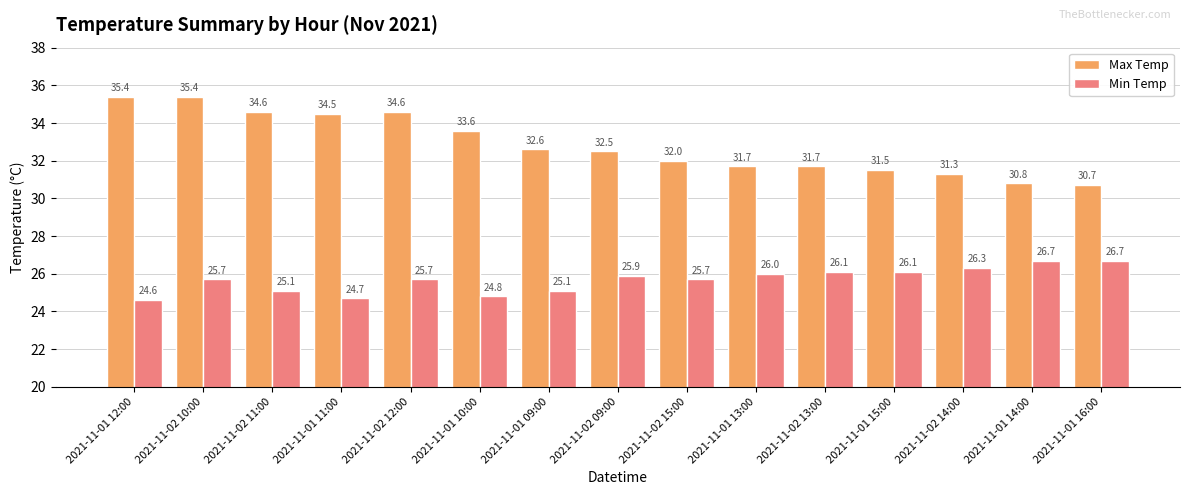

Reading left to right, what are all the values shown in this chart?

Max Temp: 35.4	35.4	34.6	34.5	34.6	33.6	32.6	32.5	32.0	31.7	31.7	31.5	31.3	30.8	30.7
Min Temp: 24.6	25.7	25.1	24.7	25.7	24.8	25.1	25.9	25.7	26.0	26.1	26.1	26.3	26.7	26.7